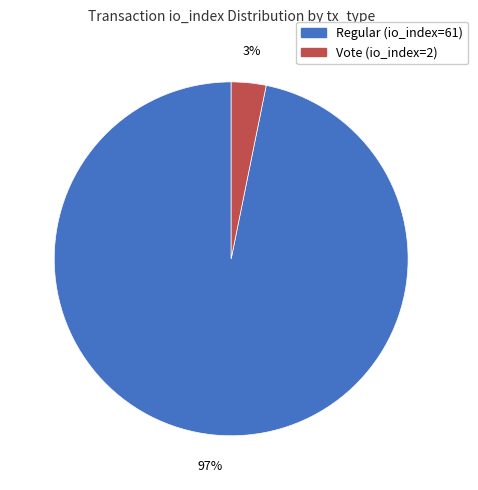

To the nearest percent, what percentage of the pie is Regular (io_index=61)?

97%